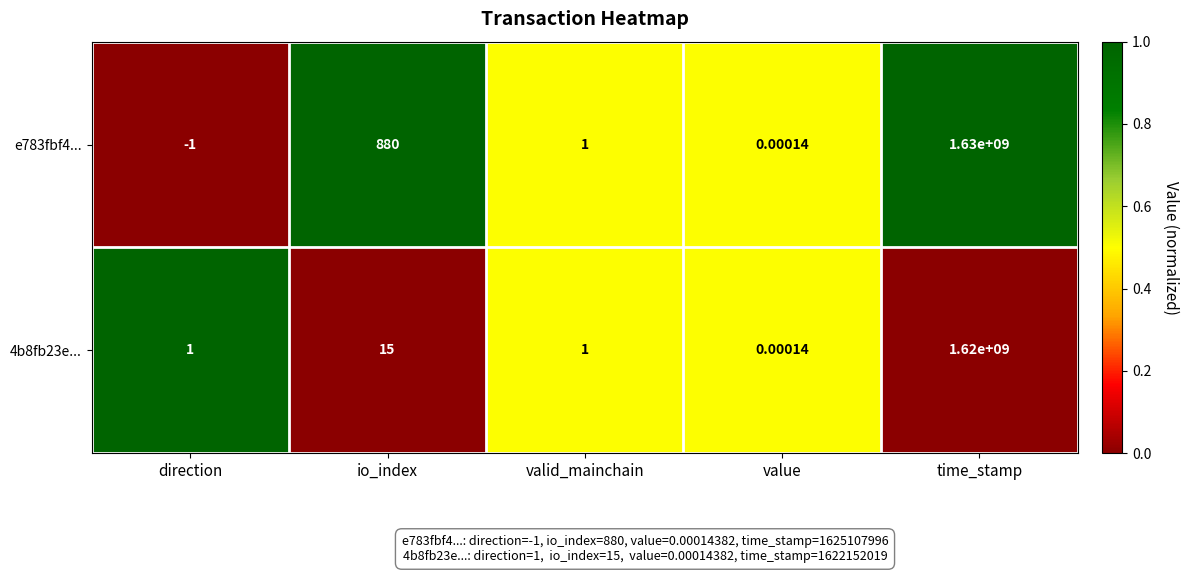

At which category is the sum across all series the highest?

time_stamp